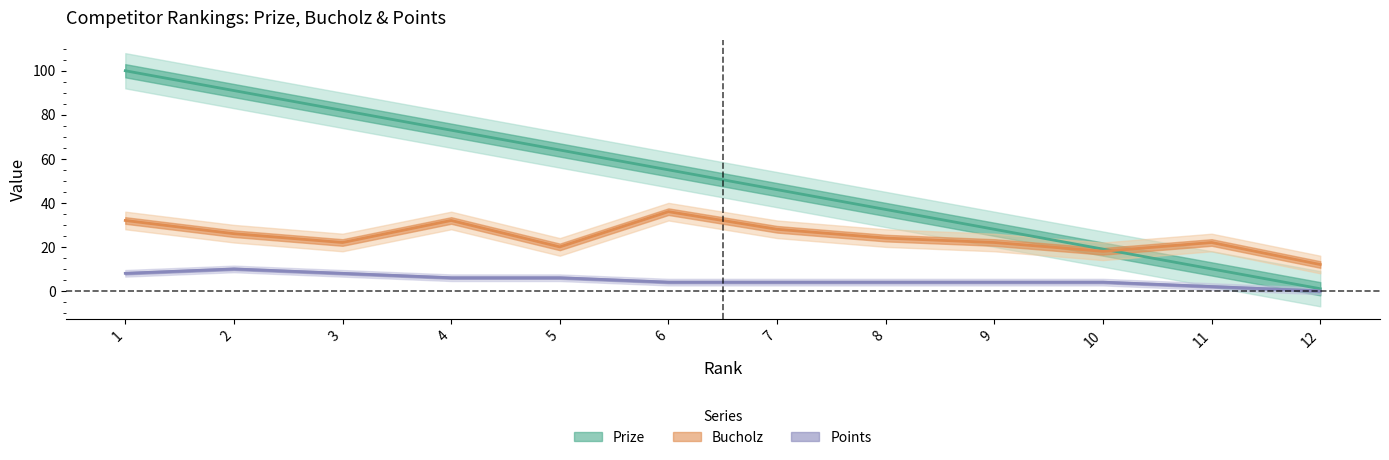

Which has a higher value, 5 or 11?

5